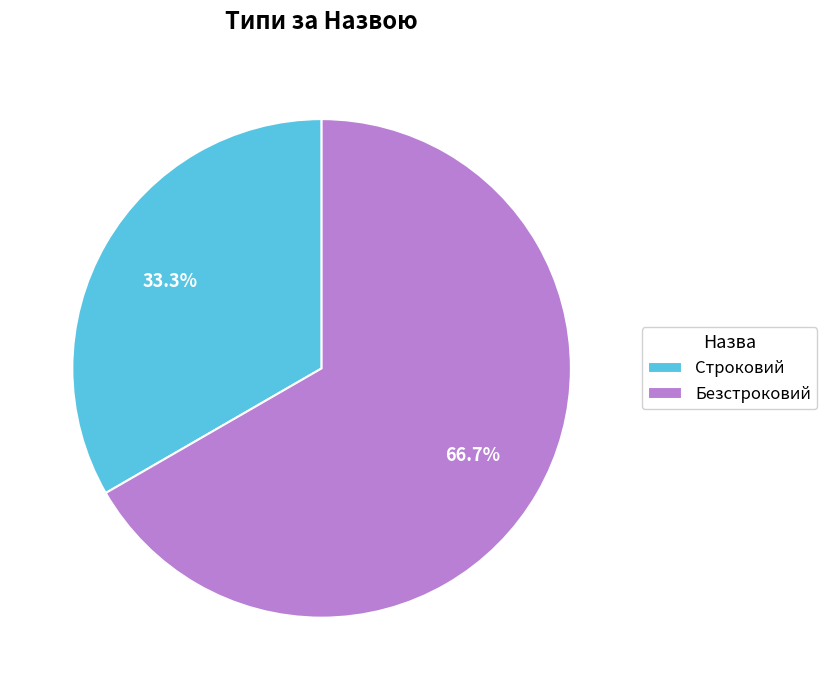

What portion of the pie excludes Безстроковий?

33.3%